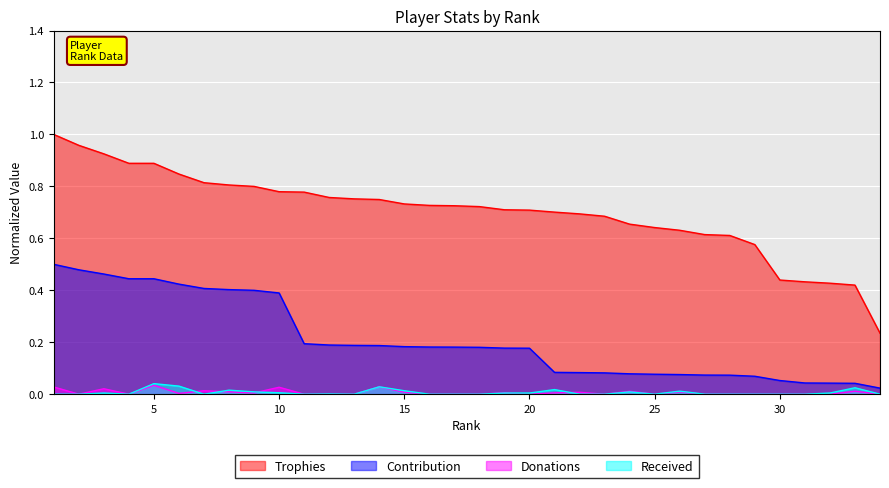

What is the difference between the highest and lowest values at 28?

0.6